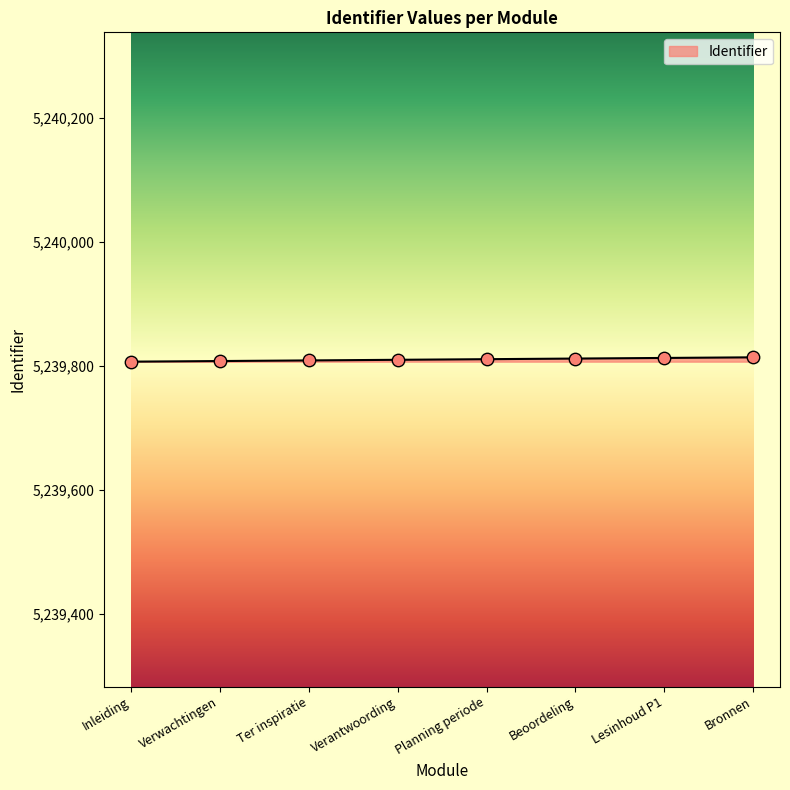

Approximately how many times larger is the value at Planning periode compared to Verwachtingen?

1.0